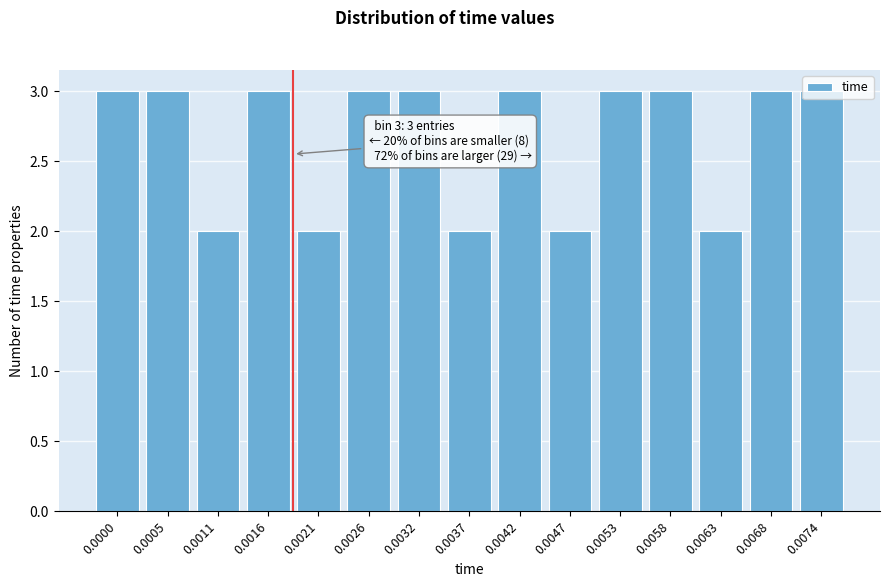

What is the average value?

3